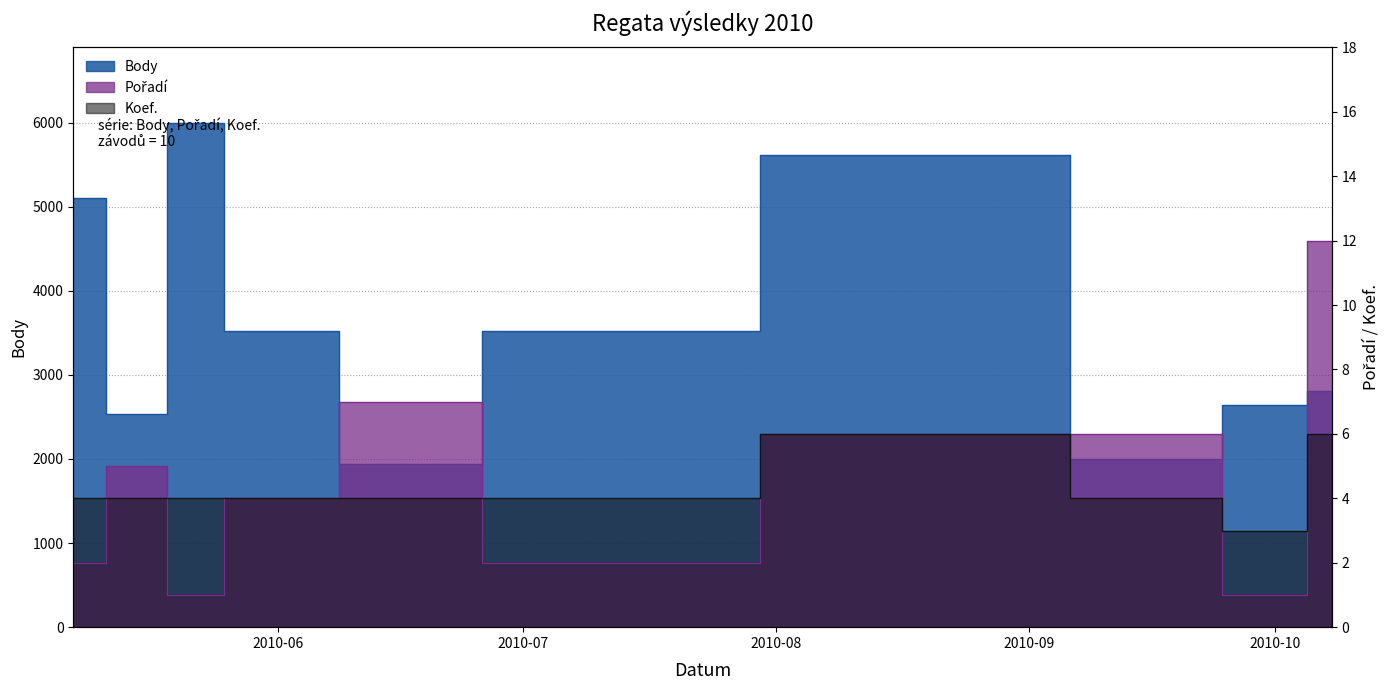

True or false: Pořadí and Koef. cross at least once.

True